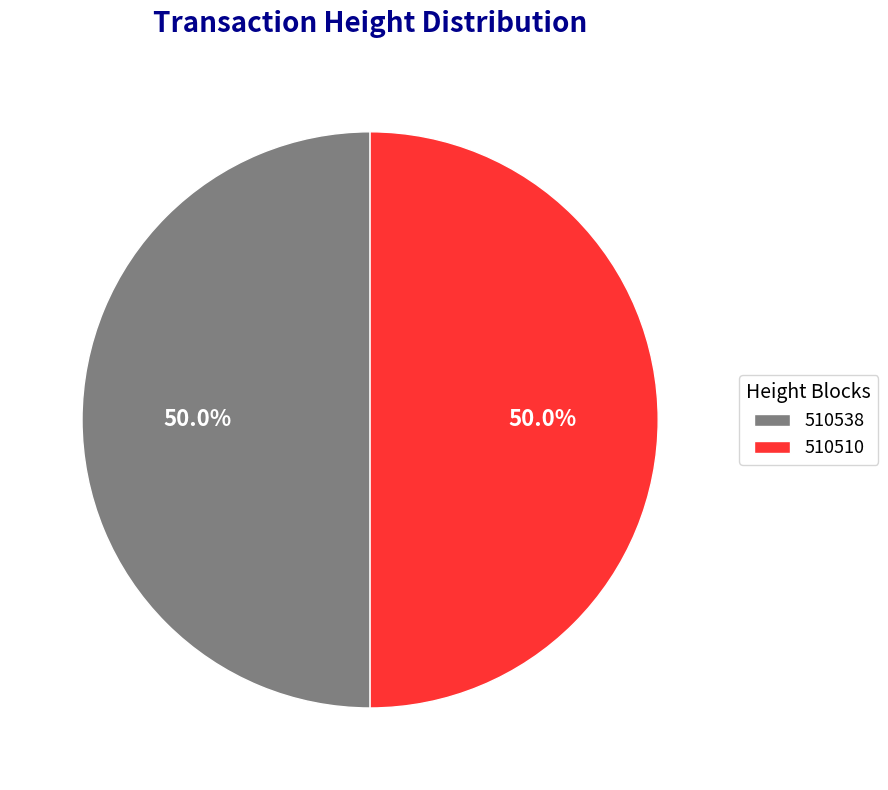

True or false: 510538 accounts for 59% of the total.

False